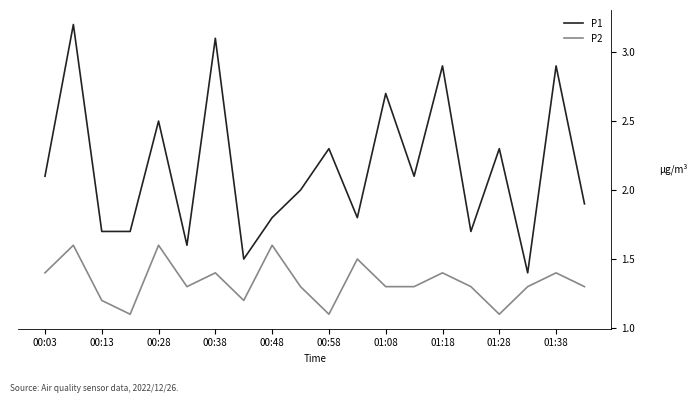

Which series has the largest range (max minus min)?

P1